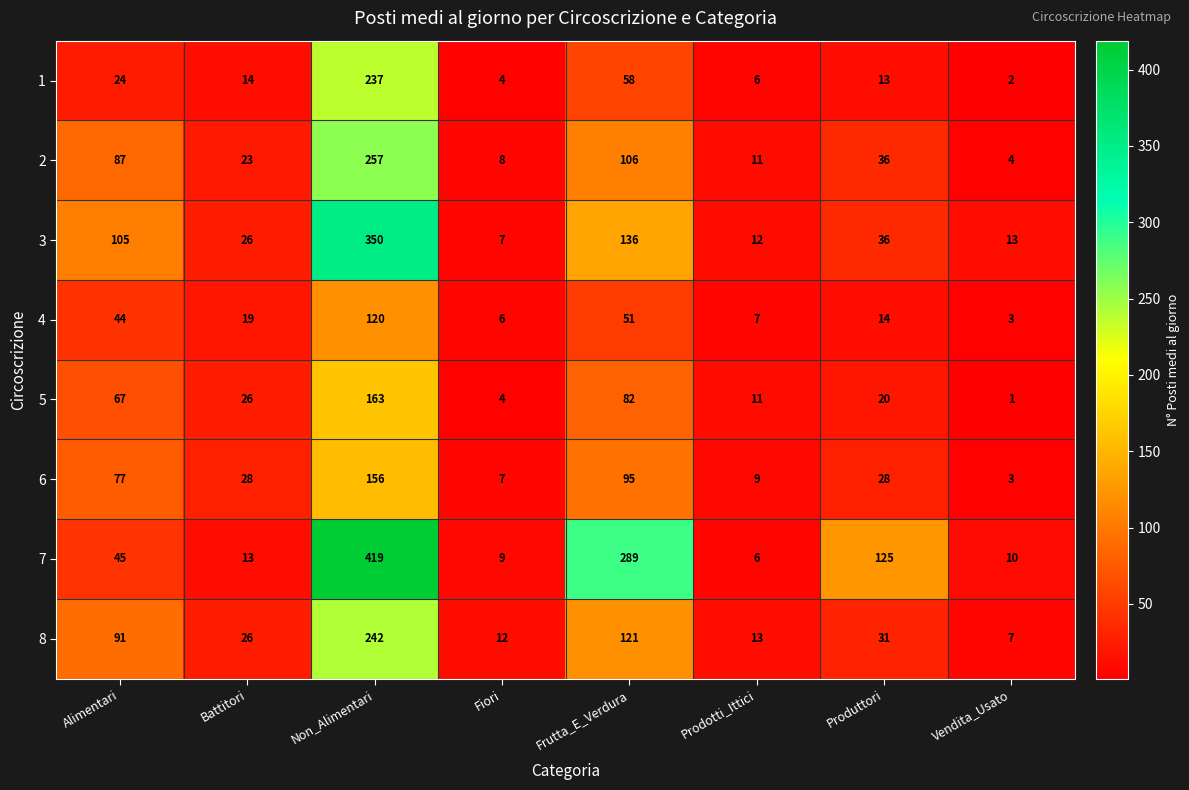

The 5 series shows 20 at Produttori. True or false?

True